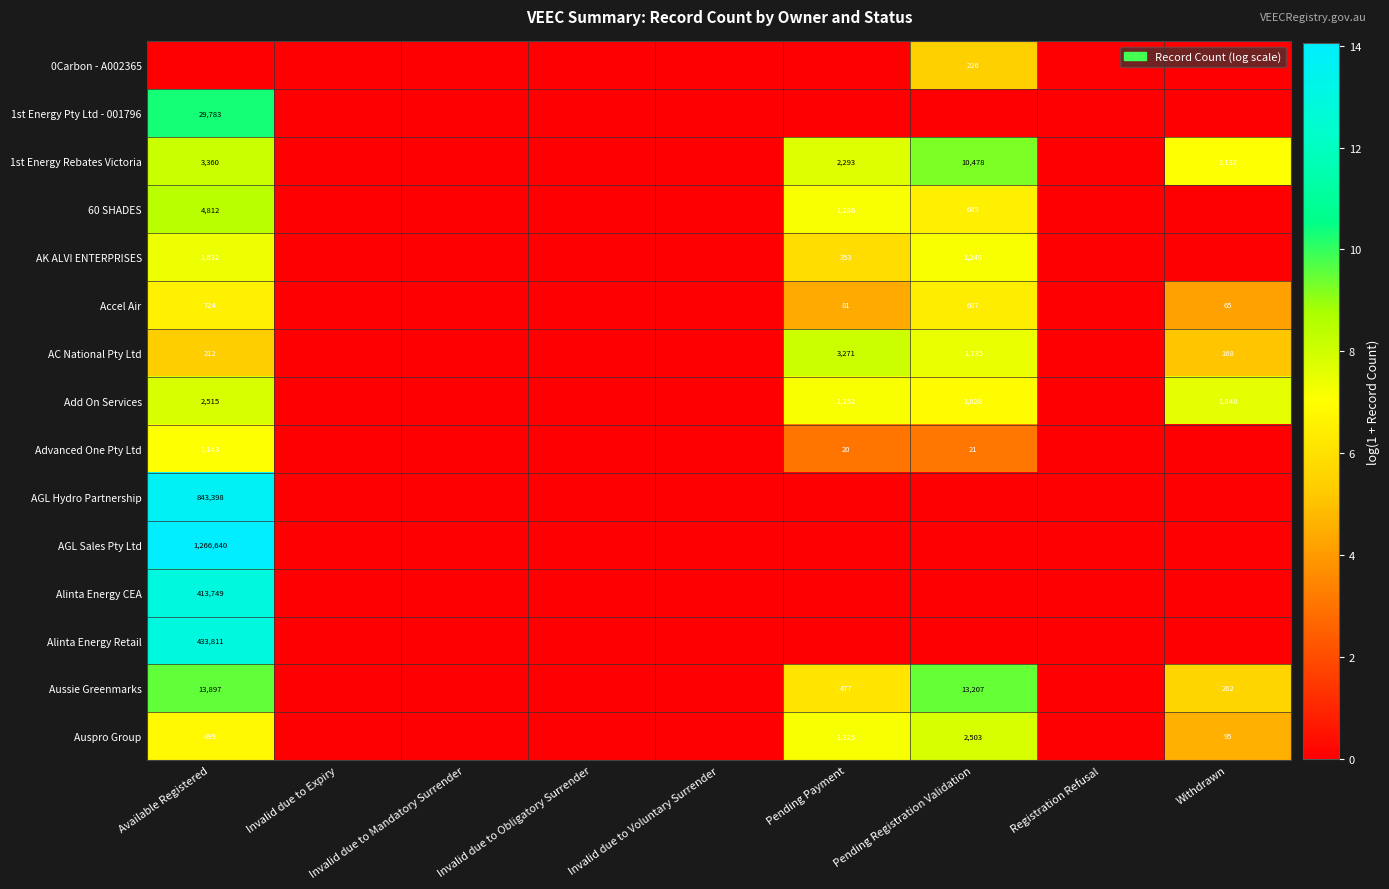

Which has a higher value, Invalid due to Voluntary Surrender or Invalid due to Mandatory Surrender?

Invalid due to Voluntary Surrender